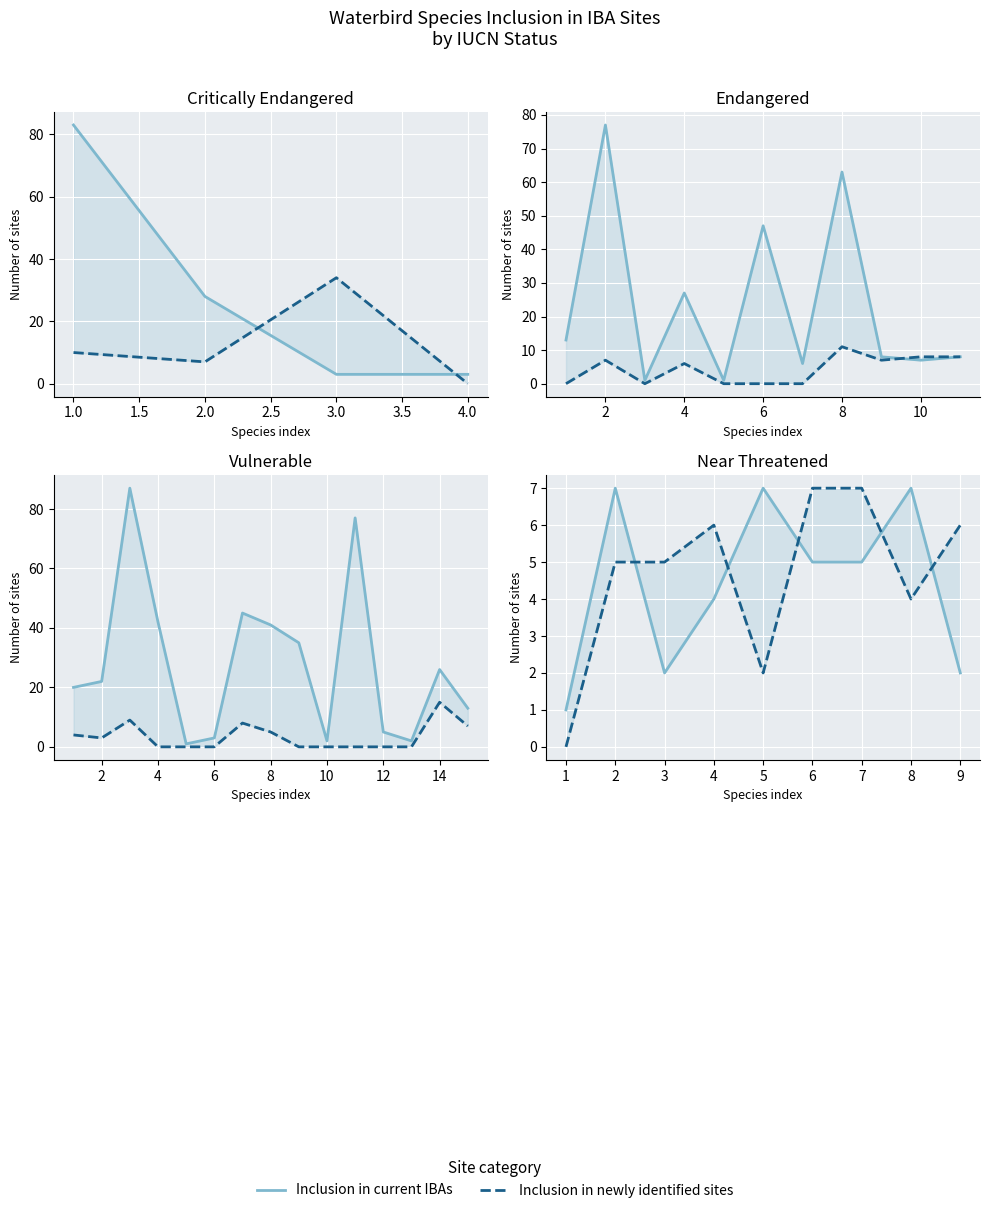

Between 1 and 2, which series saw the biggest shift?

Inclusion in current IBAs